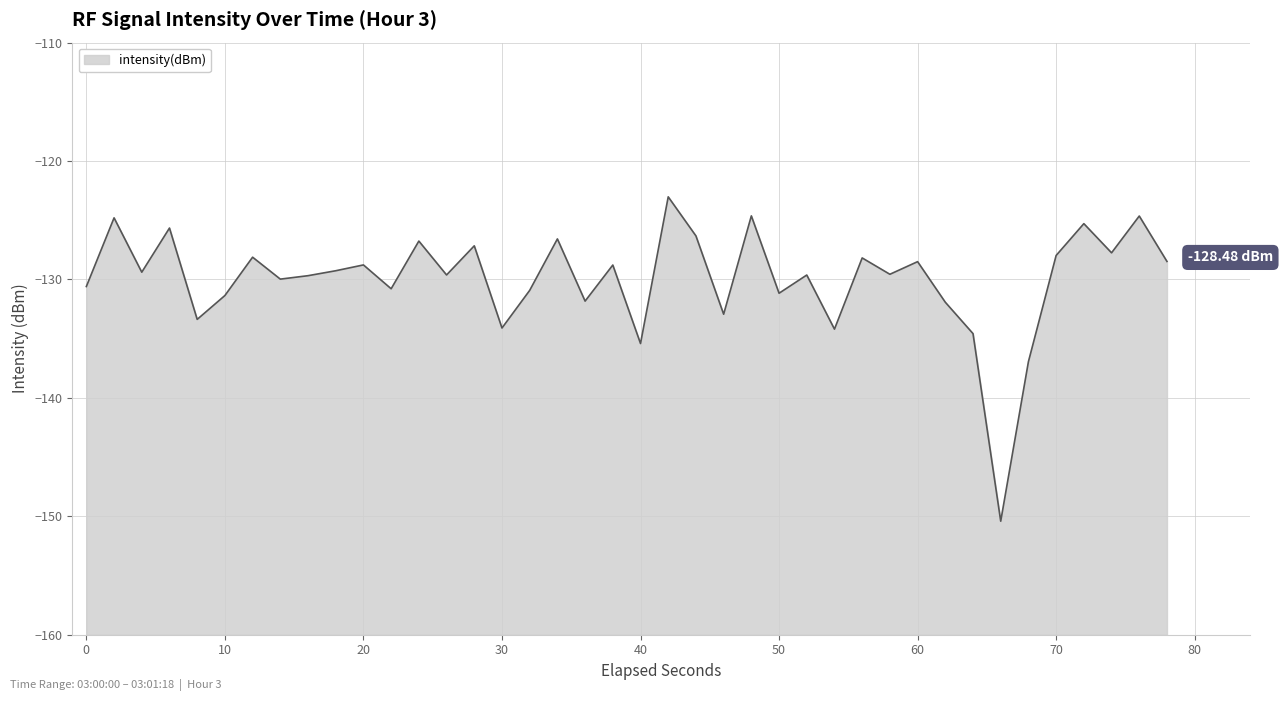

What is the value of the 19th point from the left?

-131.8